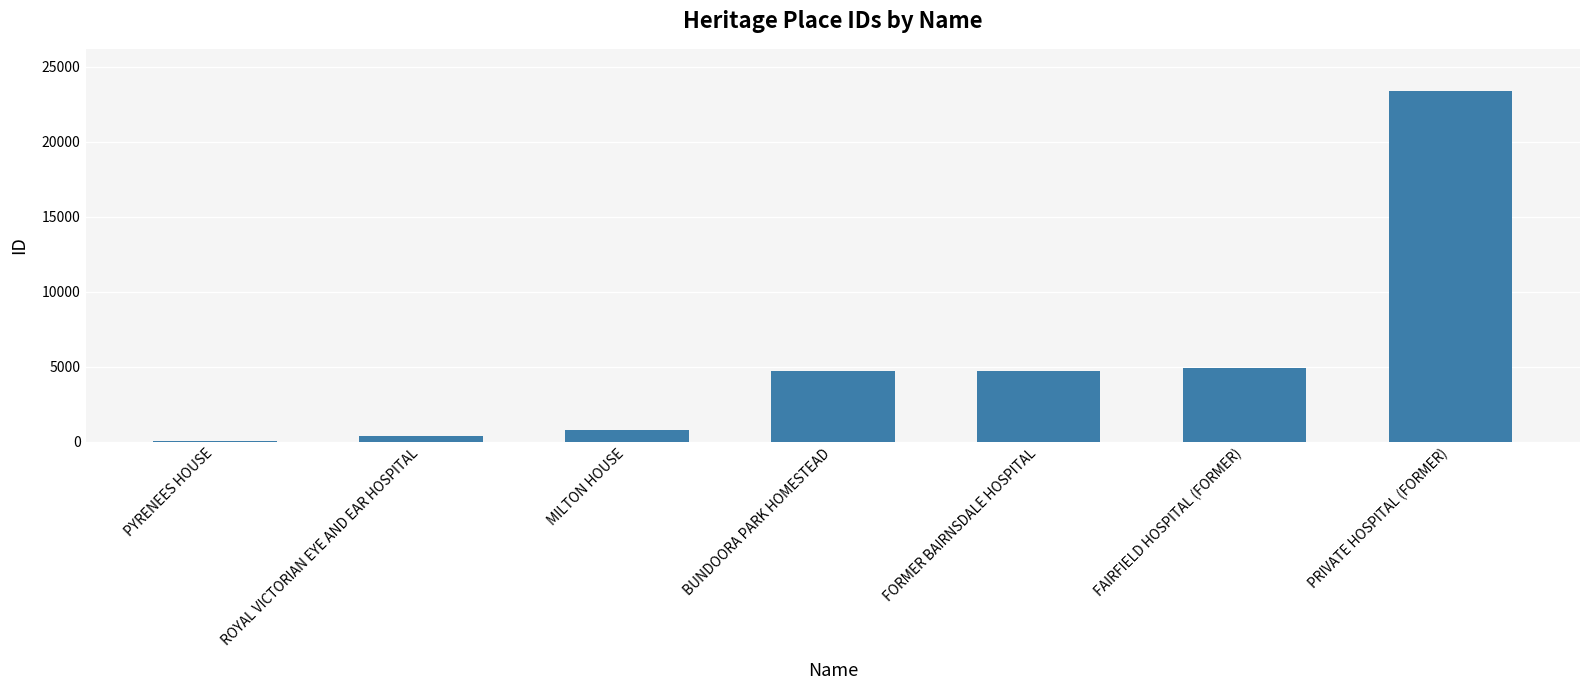

What is the change in value from PYRENEES HOUSE to FORMER BAIRNSDALE HOSPITAL?

+4709